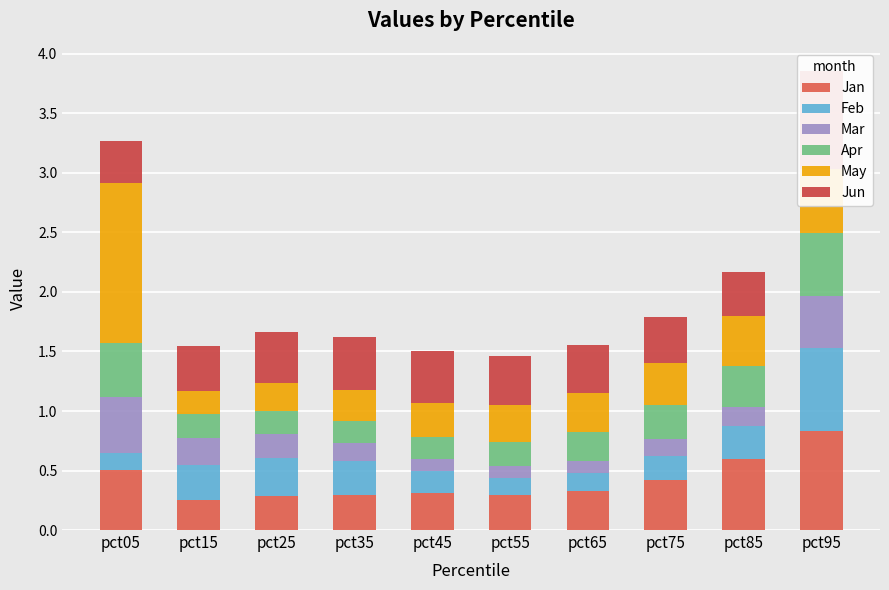

What is the difference between the maximum and minimum values in the Feb series?

0.6